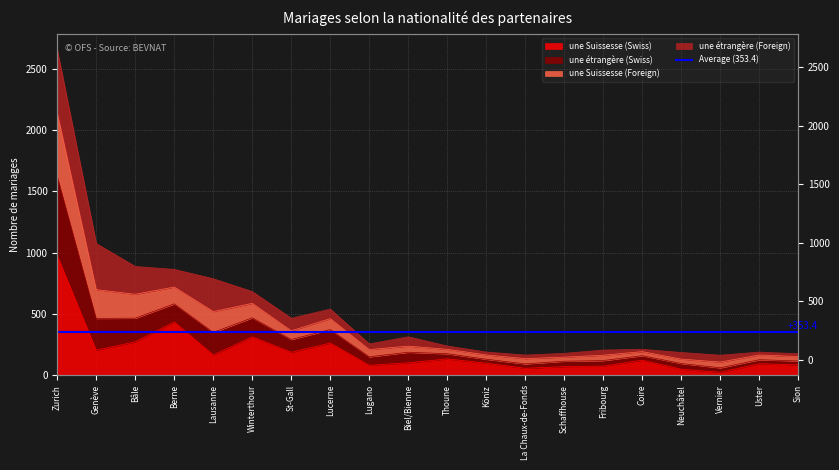

Which category has the lowest value in the une Suissesse (Swiss) series?

Vernier